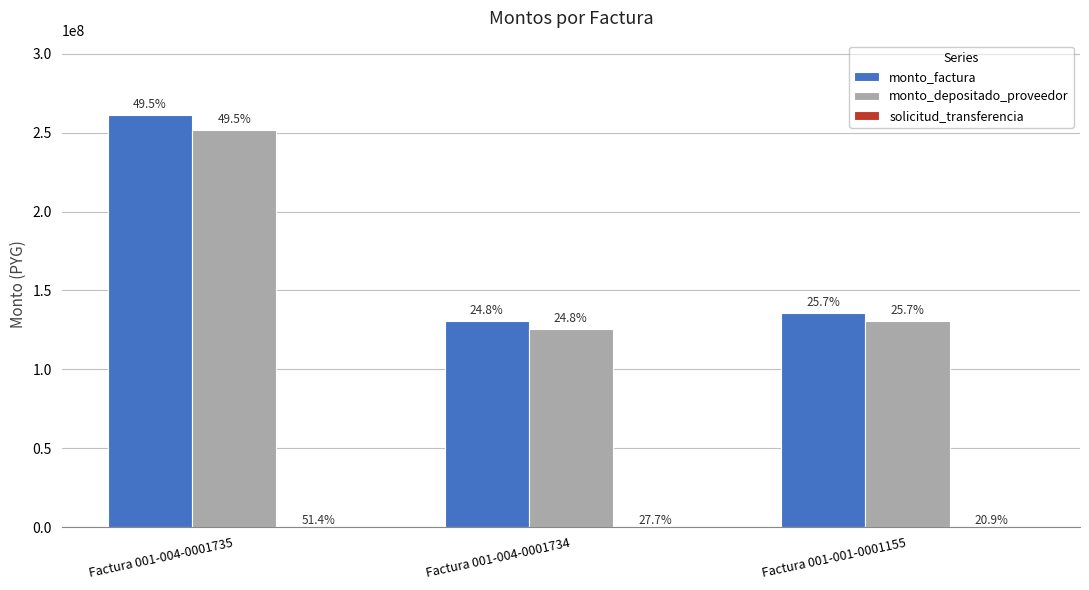

How many groups of bars are there?

3